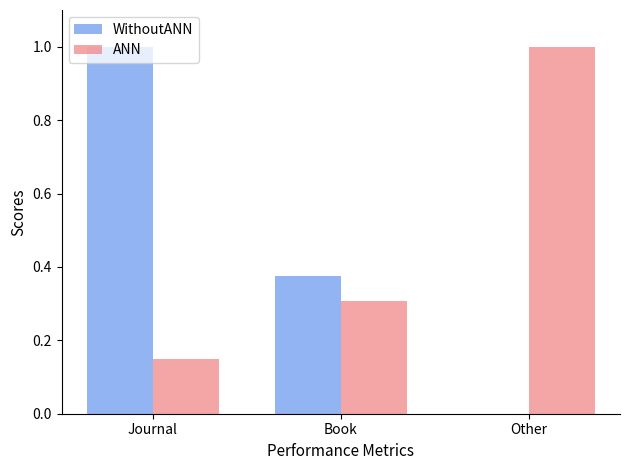

Count the WithoutANN values in the range 0 to 1.

3